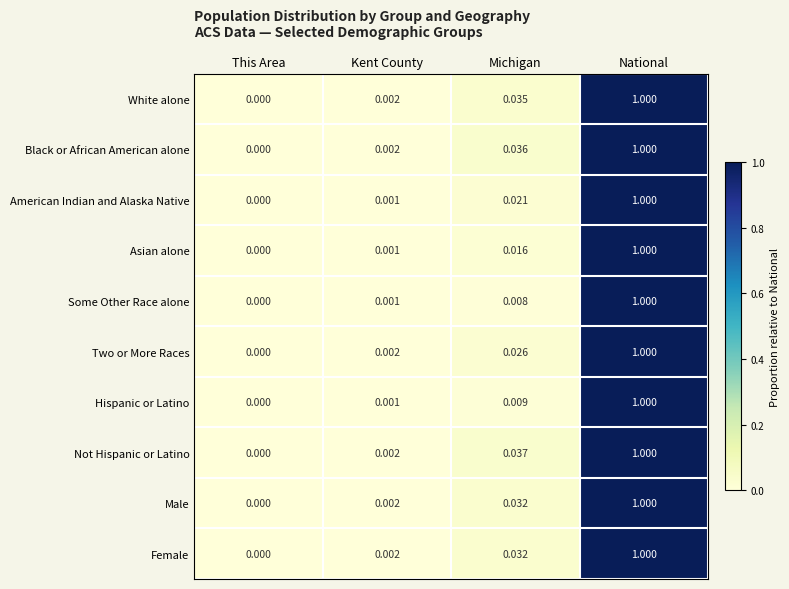

Rank the categories by Female value from lowest to highest.

This Area, Kent County, Michigan, National